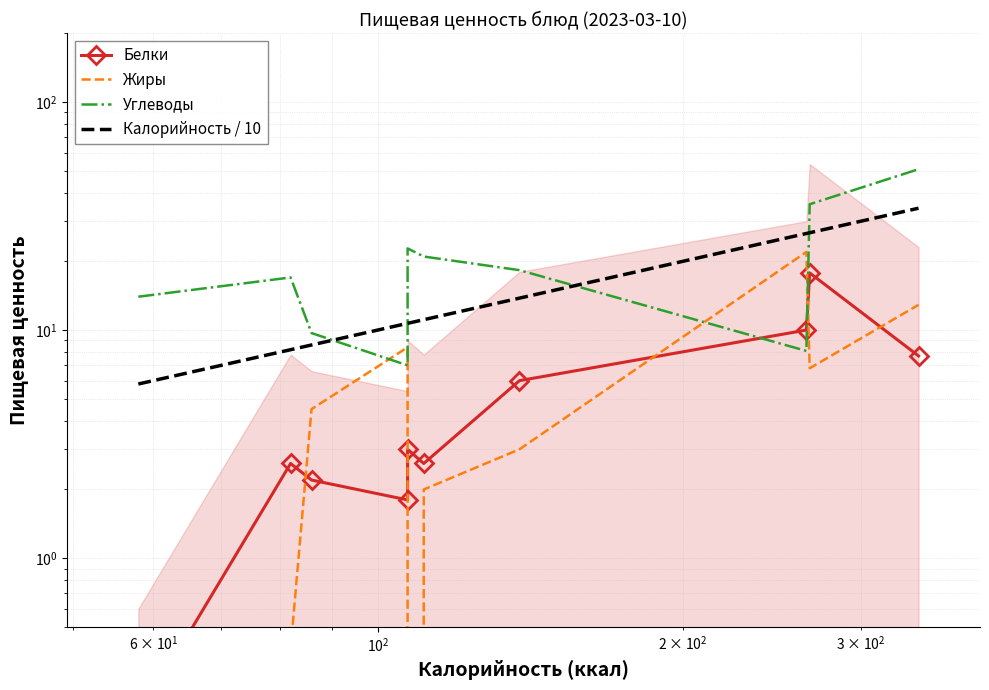

How many values in the Калорийность / 10 series are below 11?

5